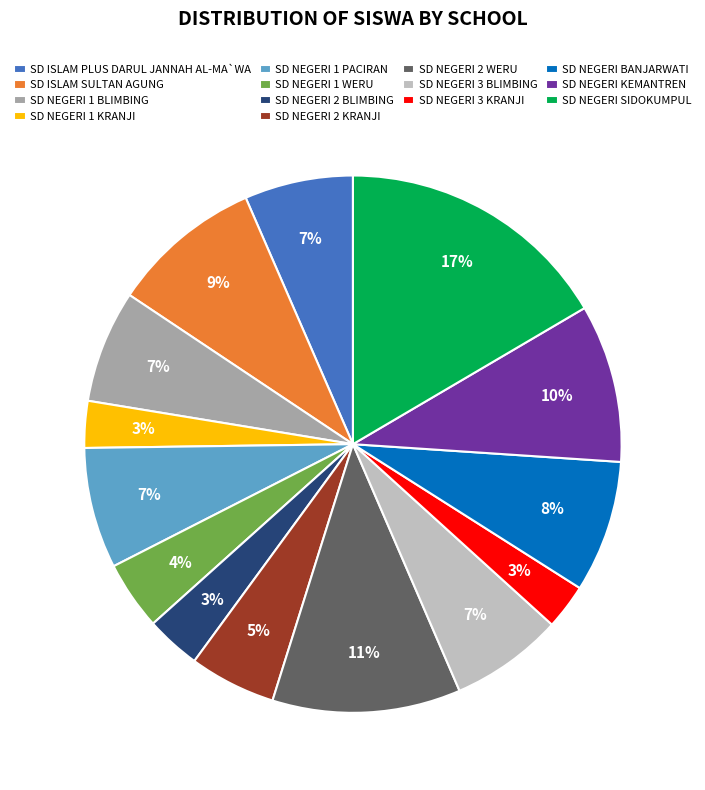

Which has a higher value, SD NEGERI 1 BLIMBING or SD NEGERI 1 WERU?

SD NEGERI 1 BLIMBING